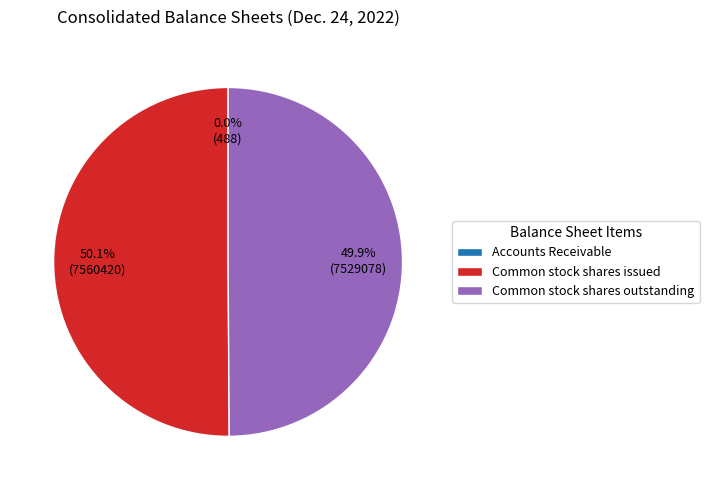

What portion of the pie excludes Common stock shares issued?

49.9%